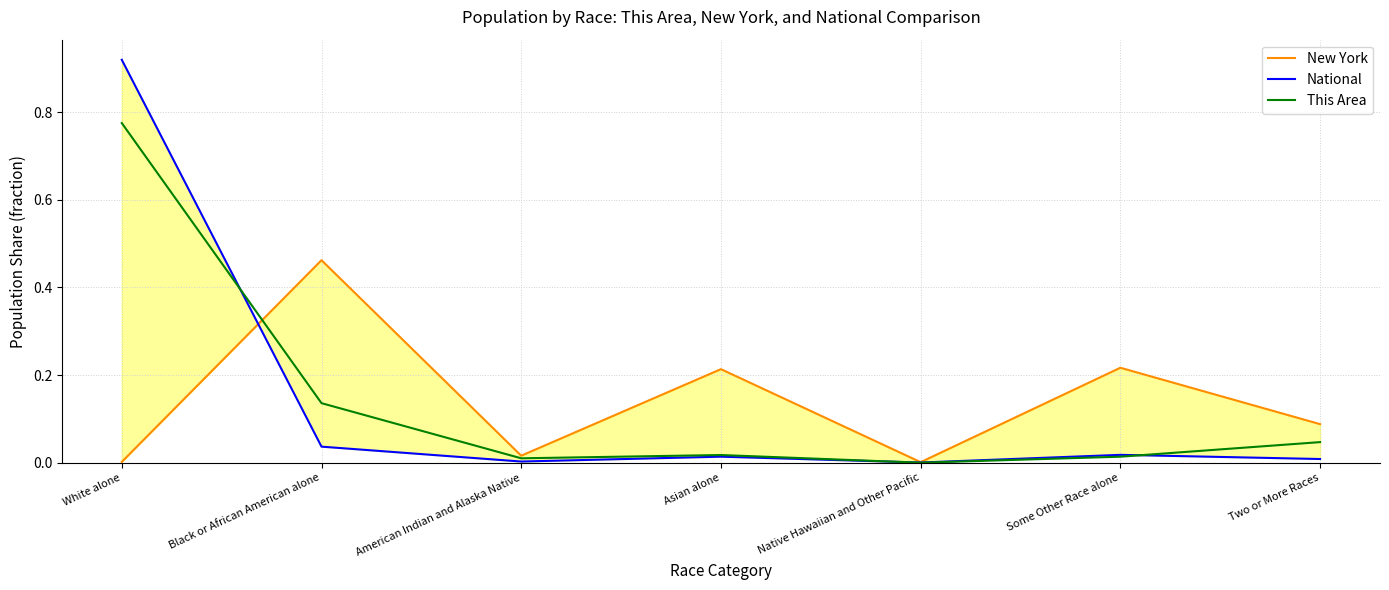

Is it true that National equals 0.0 at Native Hawaiian and Other Pacific?

False